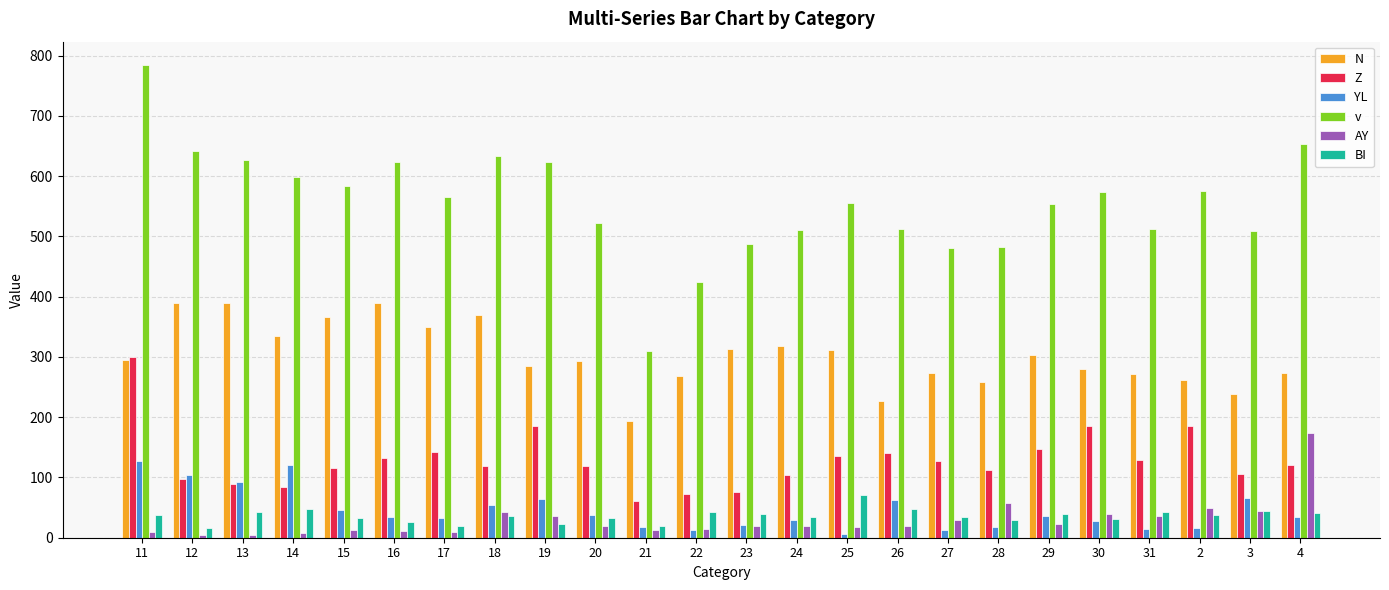

Which series changed the most between 14 and 15?

YL